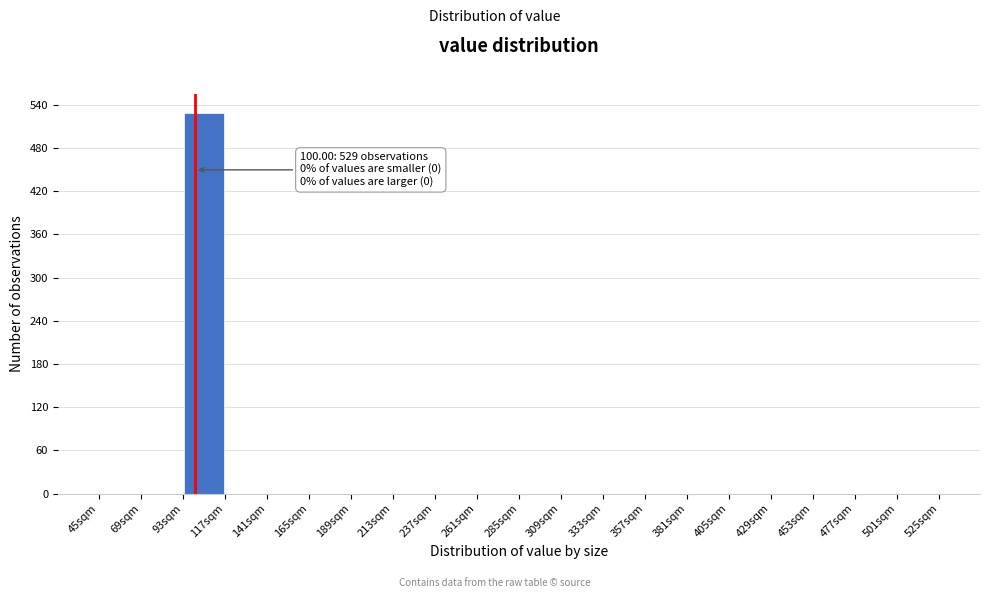

Which range on the x-axis has the tallest bar?

93 to 117